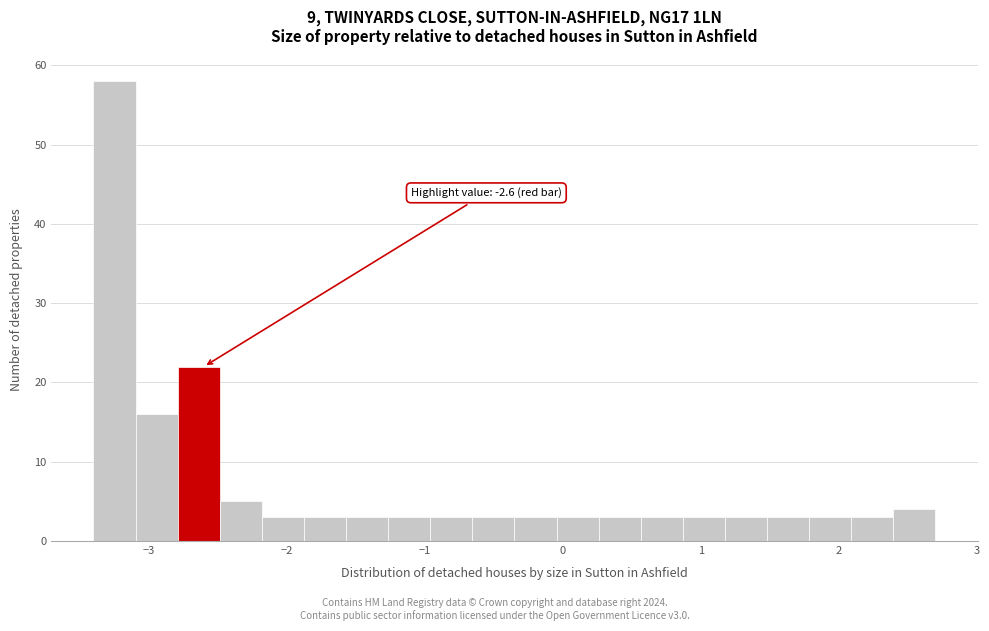

Read against the x-axis, roughly where is the centre of the tallest bar?

-3.2